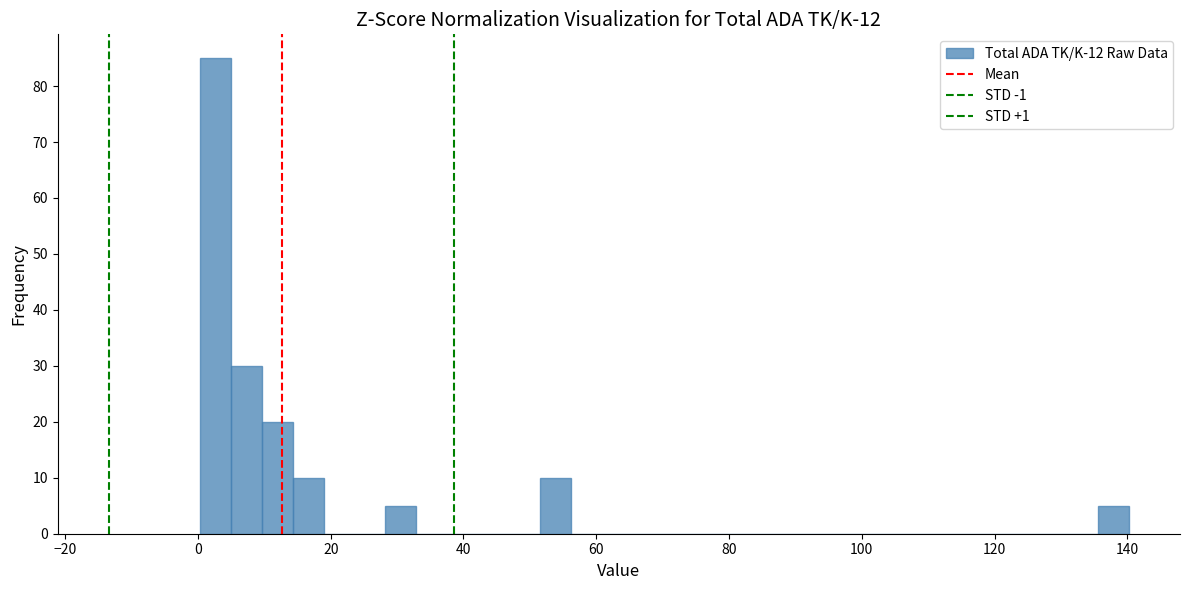

Around what value on the x-axis is the tallest bar? Give the approximate position of its centre, as read against the axis.

2